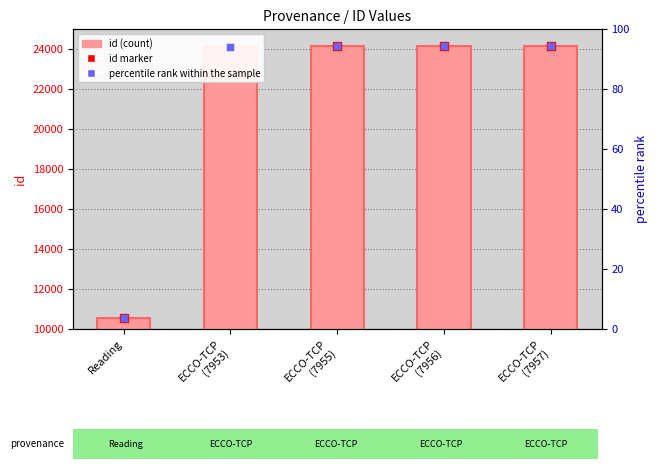

Which series has the largest total across all categories?

id